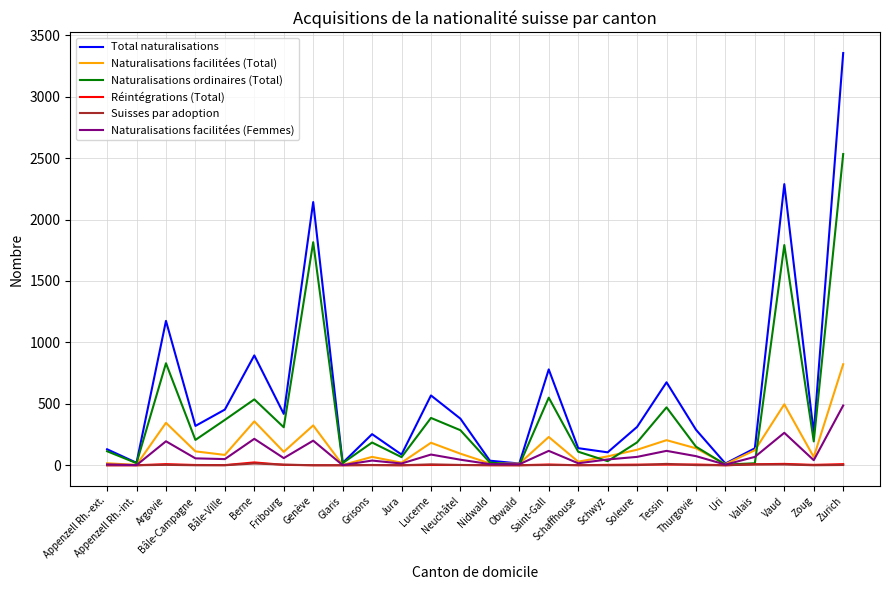

What is the maximum value for Total naturalisations?

3355